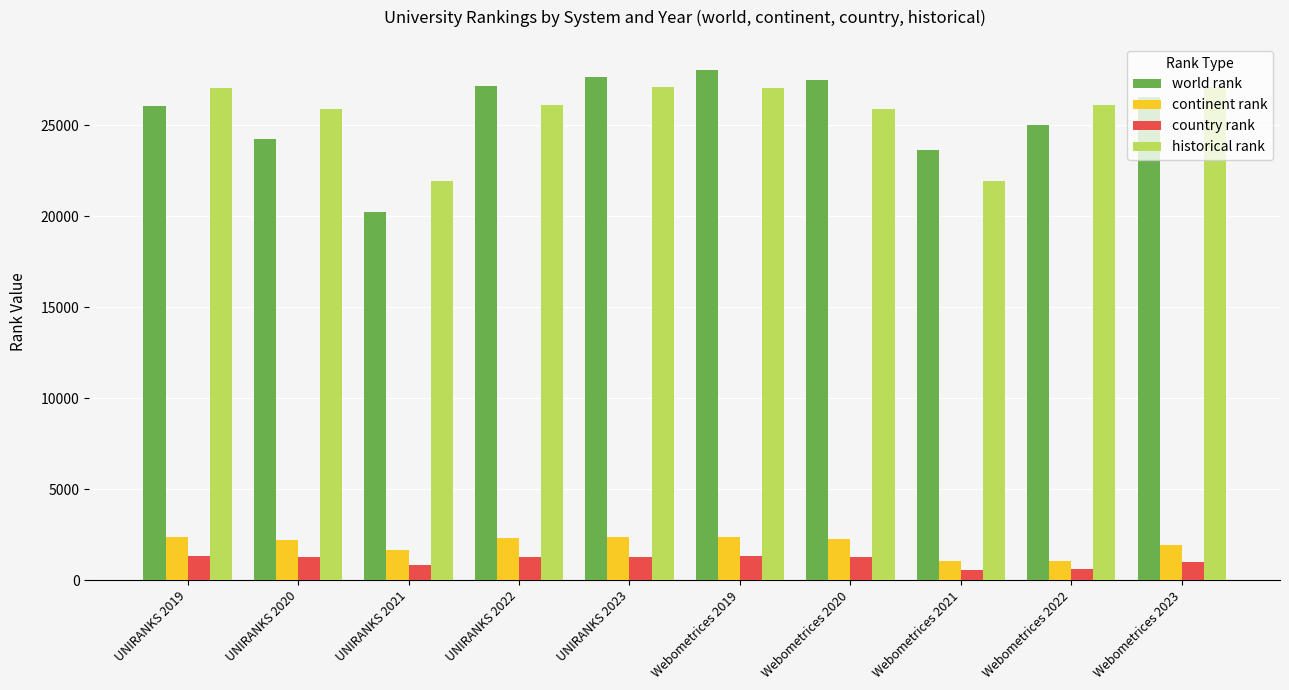

Is it true that world rank equals 32052 at UNIRANKS 2021?

False